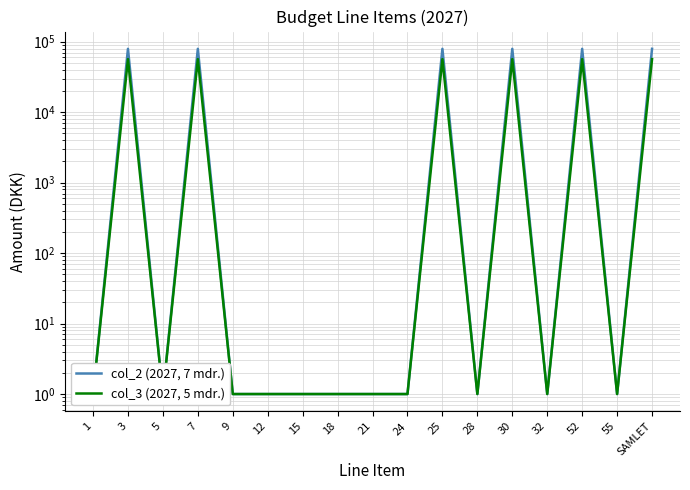

True or false: col_2 (2027, 7 mdr.) has more than 2 interior local peaks.

True